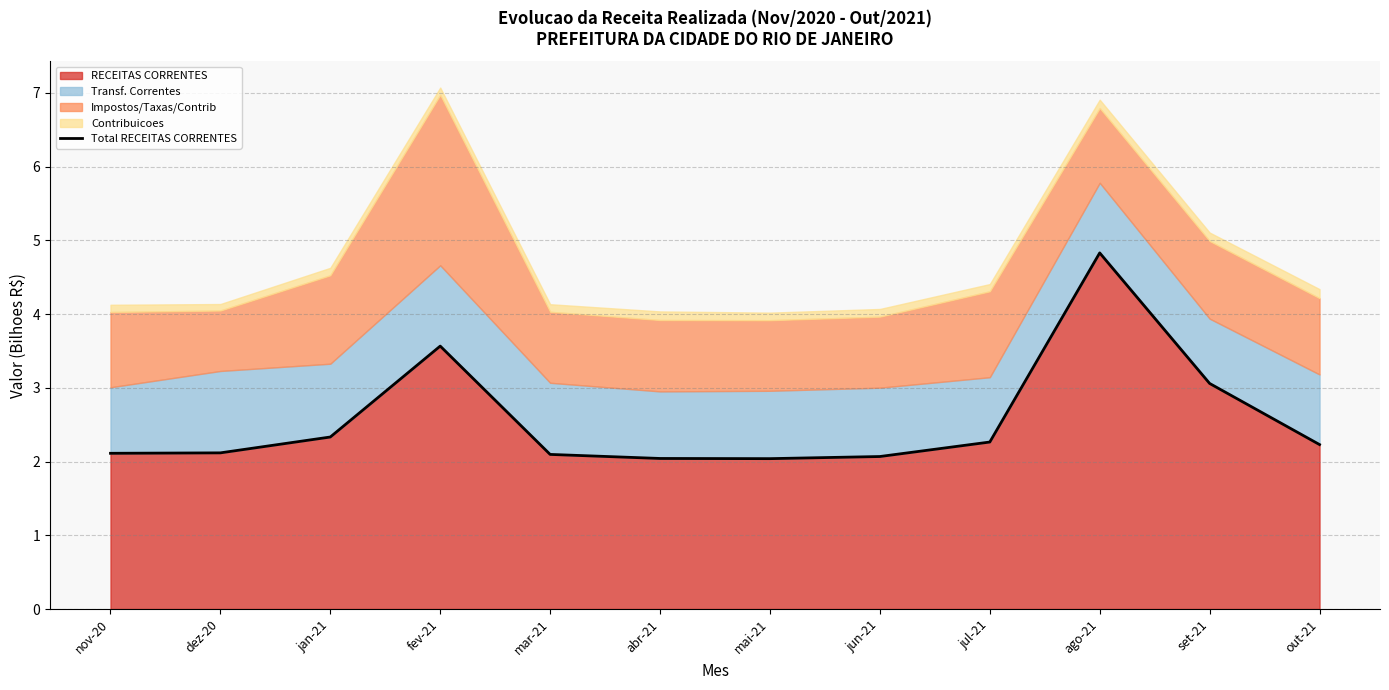

At which category does the chart reach its minimum across all series?

mai-21